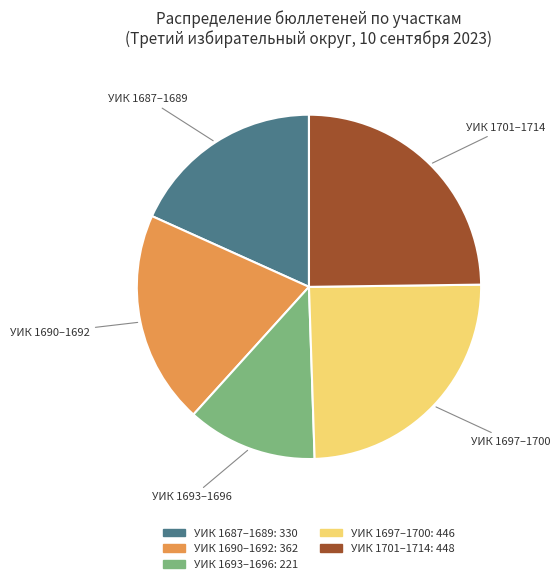

How many slices are in this pie chart?

5